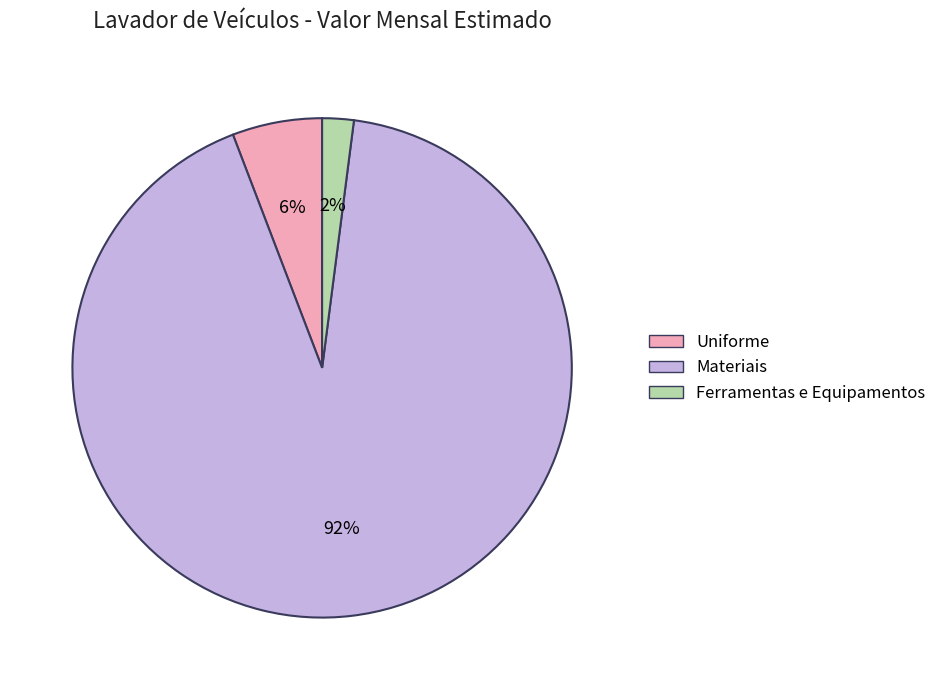

Is Materiais the majority of the pie?

Yes